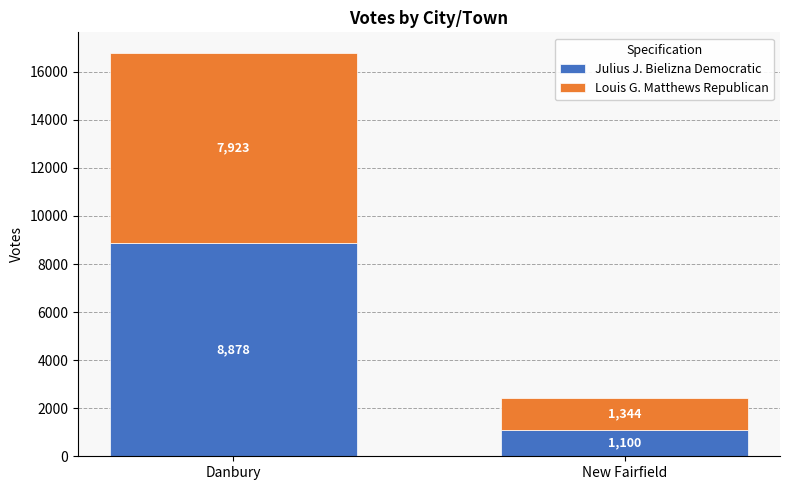

What is the difference between the maximum and minimum values in the Julius J. Bielizna Democratic series?

7778